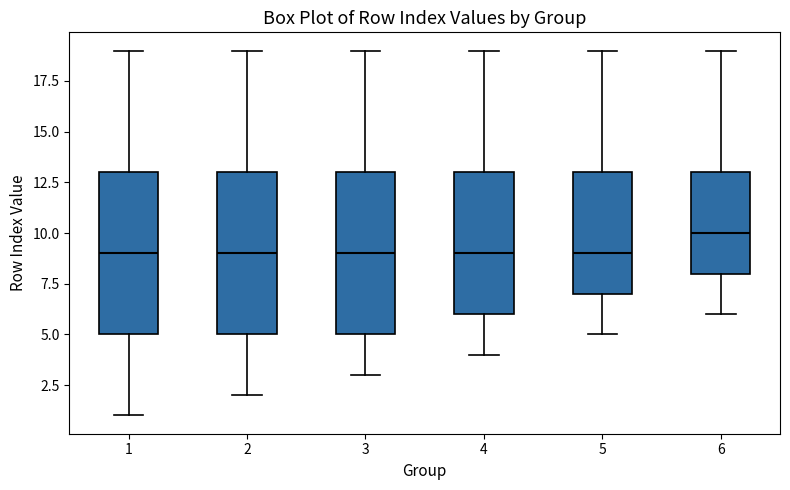

Where is the upper edge of the box at x = 6 on the y-axis? The values are not printed on the chart, so give them approximately, as read against the axis.

13